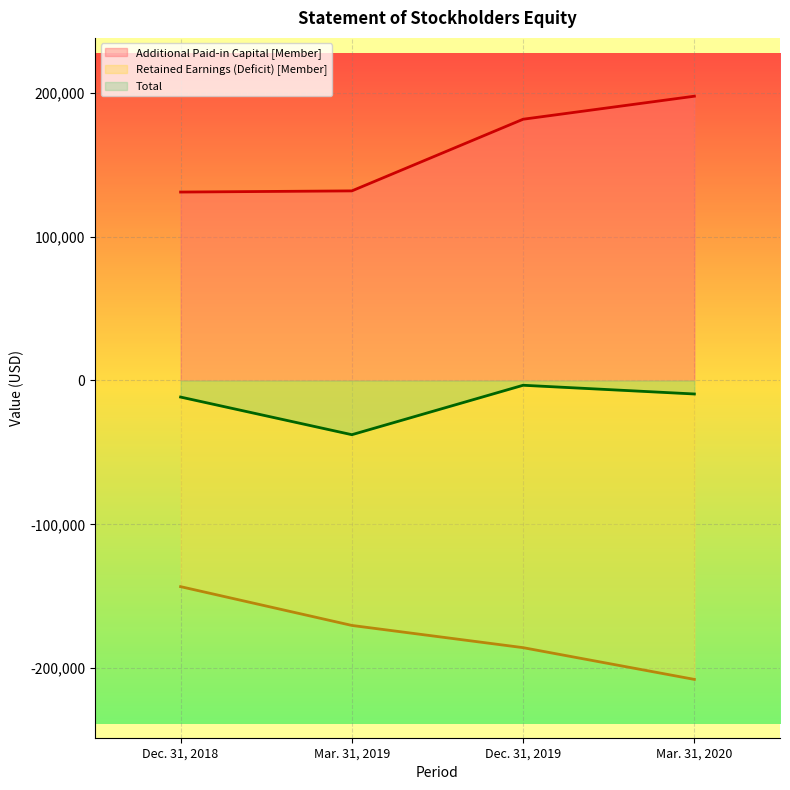

True or false: Total and Additional Paid-in Capital [Member] cross at least once.

False